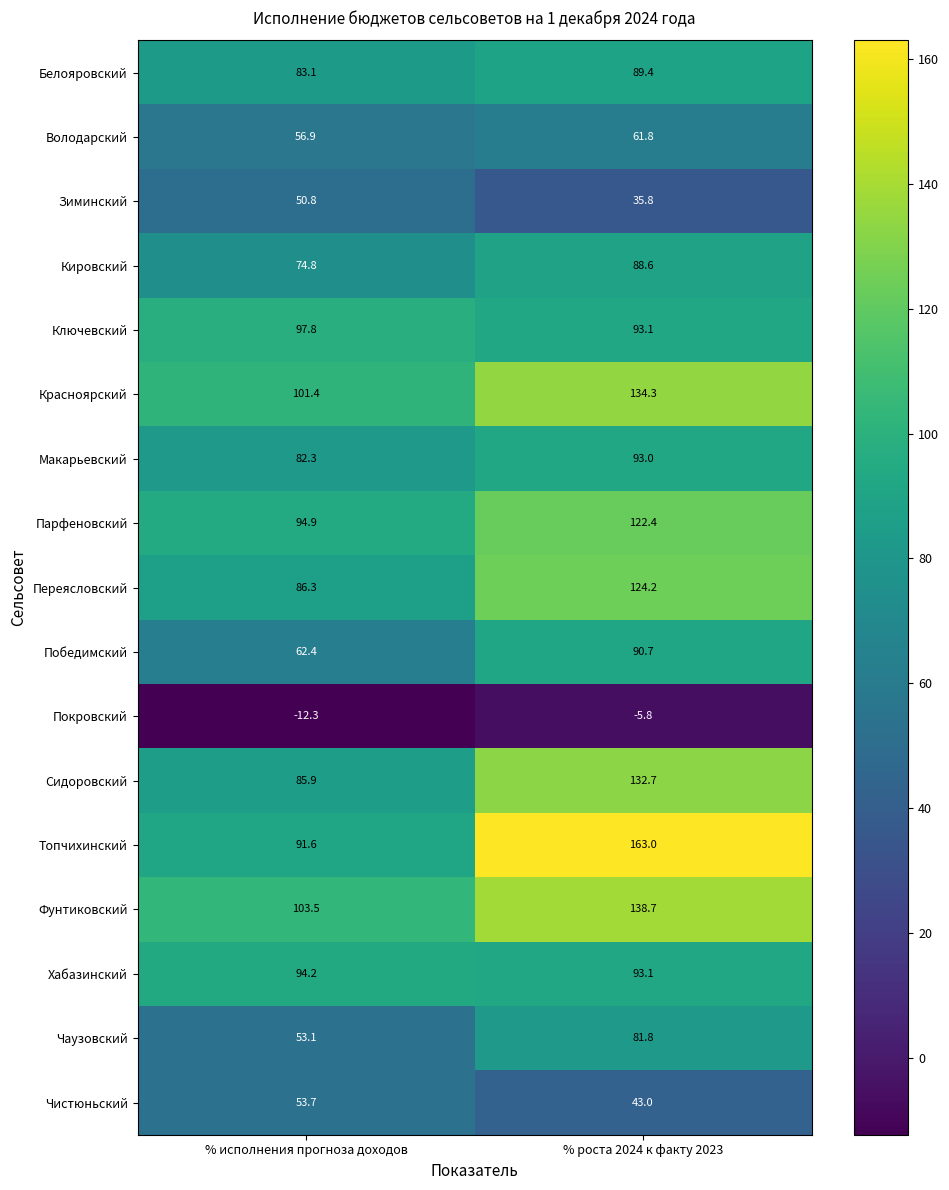

What is the difference between the maximum and minimum values in the Кировский series?

13.8